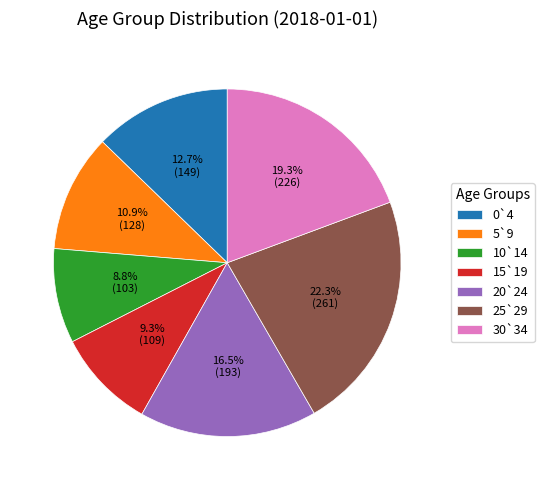

What percentage is the 30`34 slice, to the nearest percent?

19%